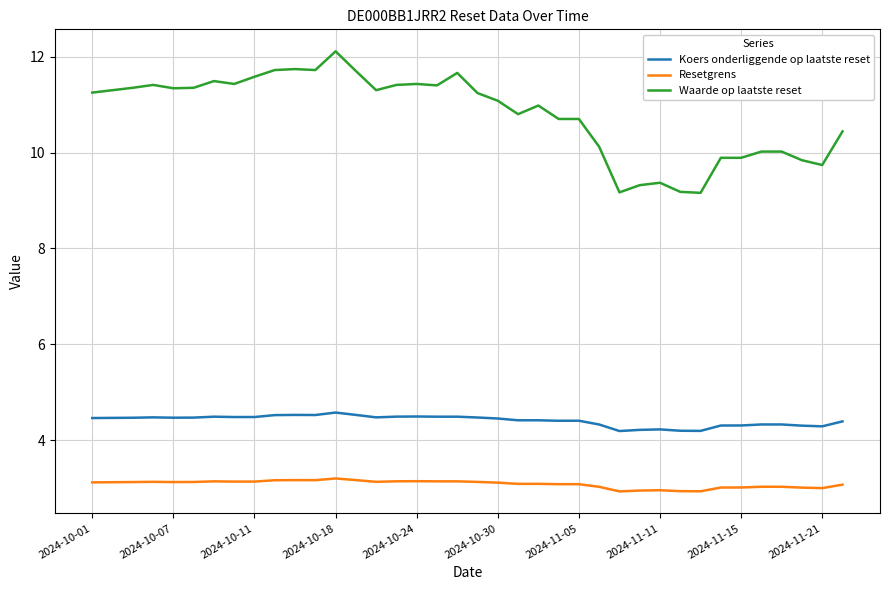

List the series in order of their peak value, highest first.

Waarde op laatste reset, Koers onderliggende op laatste reset, Resetgrens